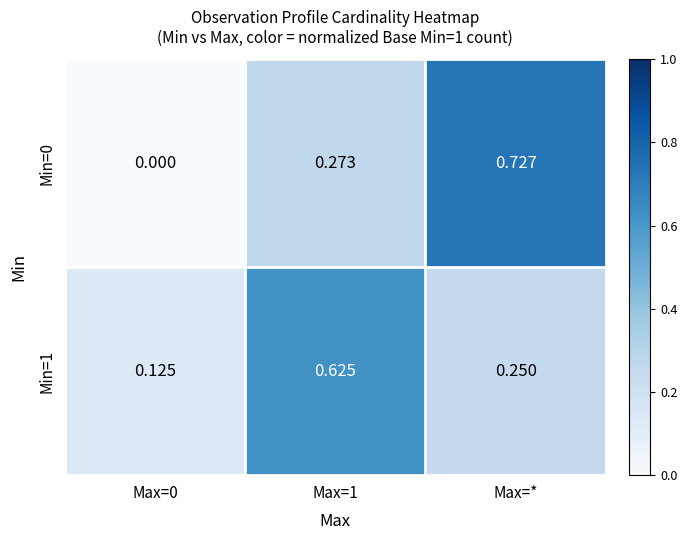

Which category has the highest value in the Min=0 series?

Max=*